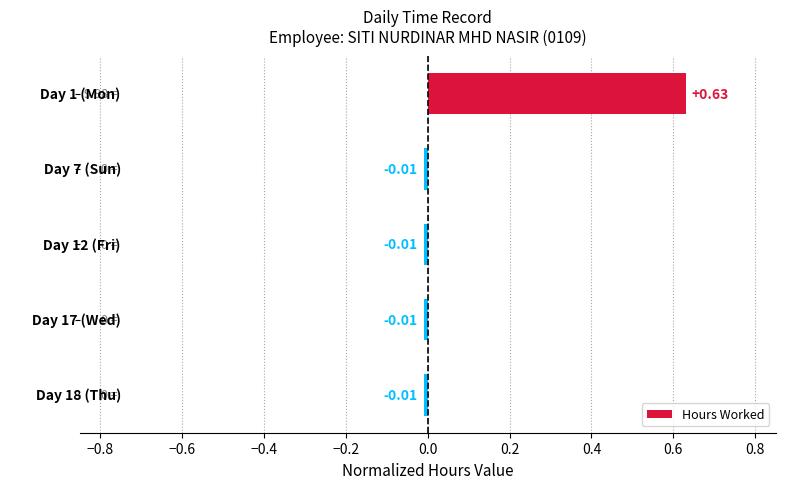

Does the chart contain any negative values?

Yes